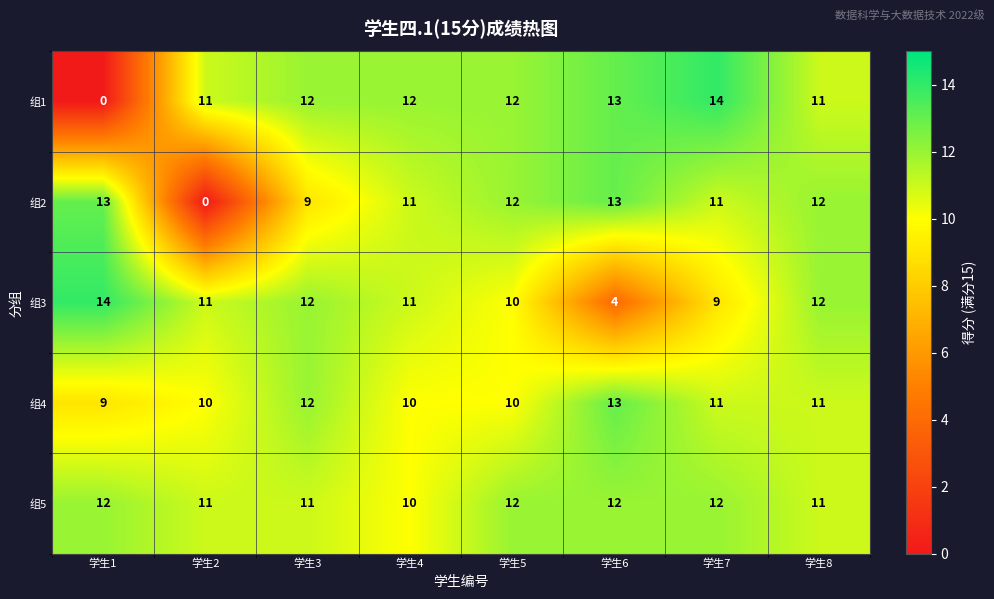

Is it true that 组5 equals 12 at 学生1?

True